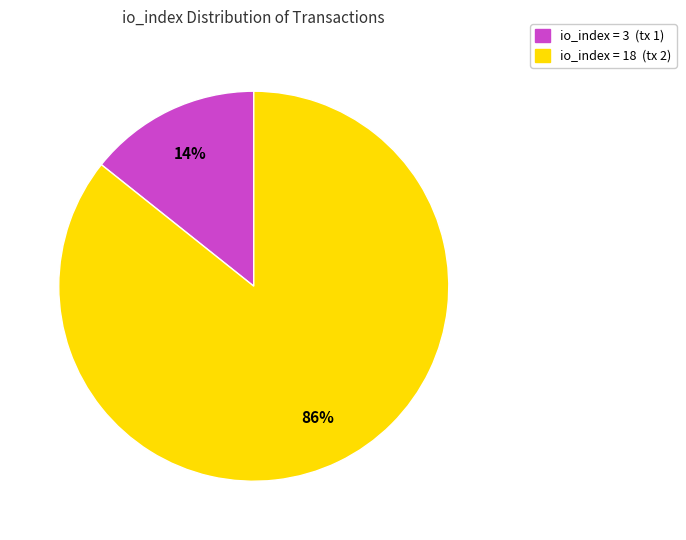

Is there a majority slice in this chart?

Yes